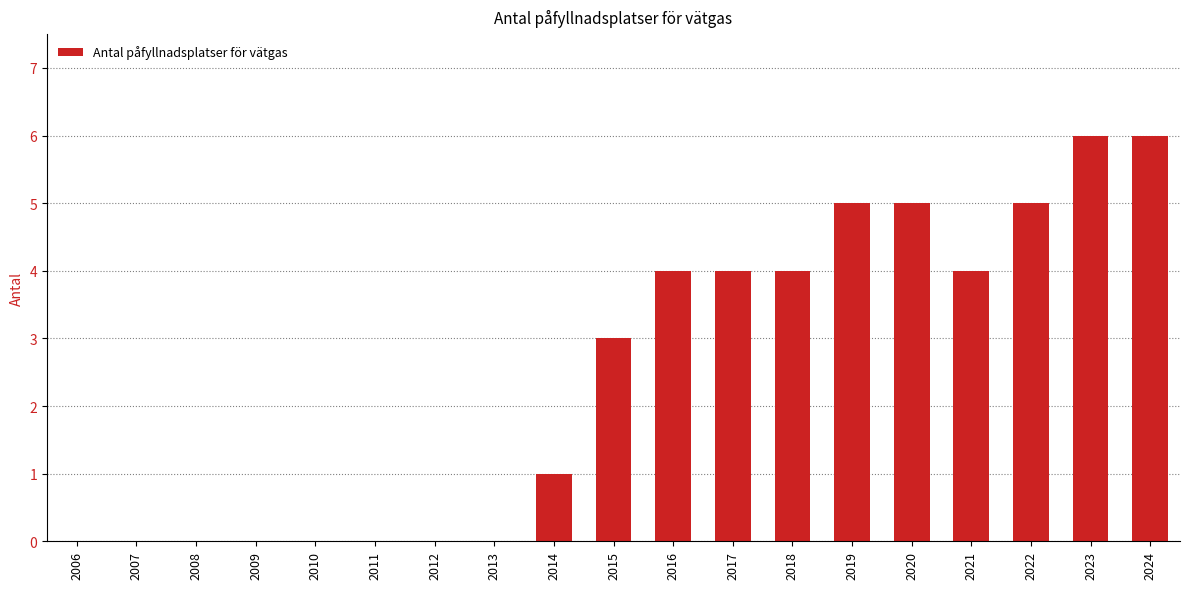

How many distinct data groups are displayed?

1